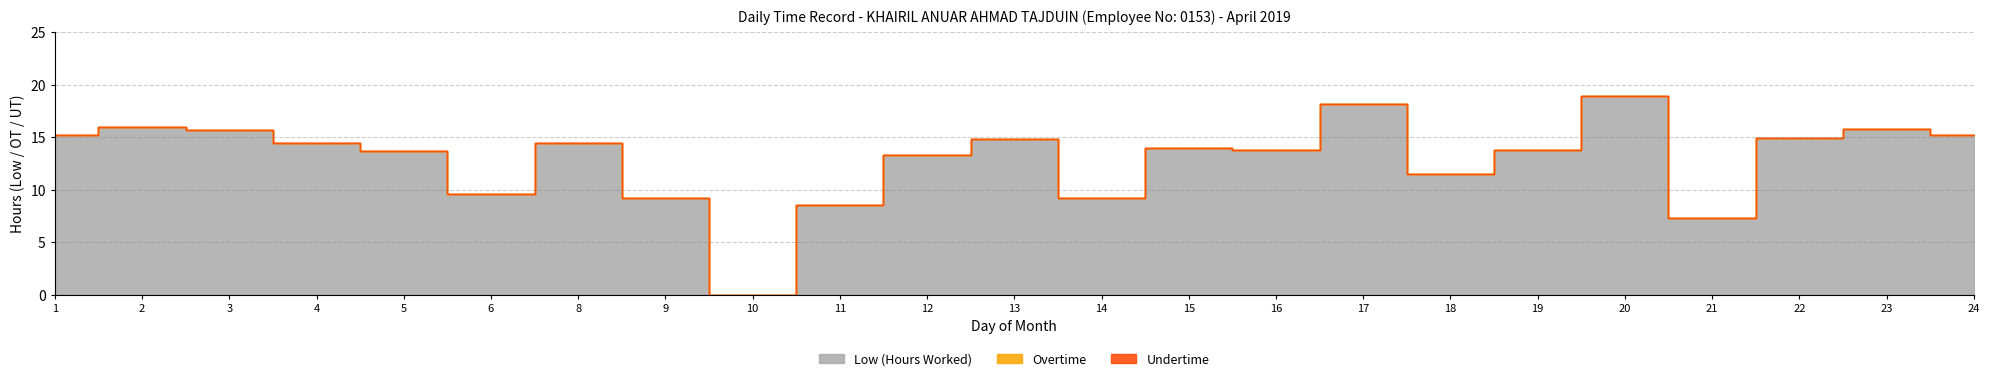

True or false: Low (Hours Worked) and Undertime cross at least once.

False